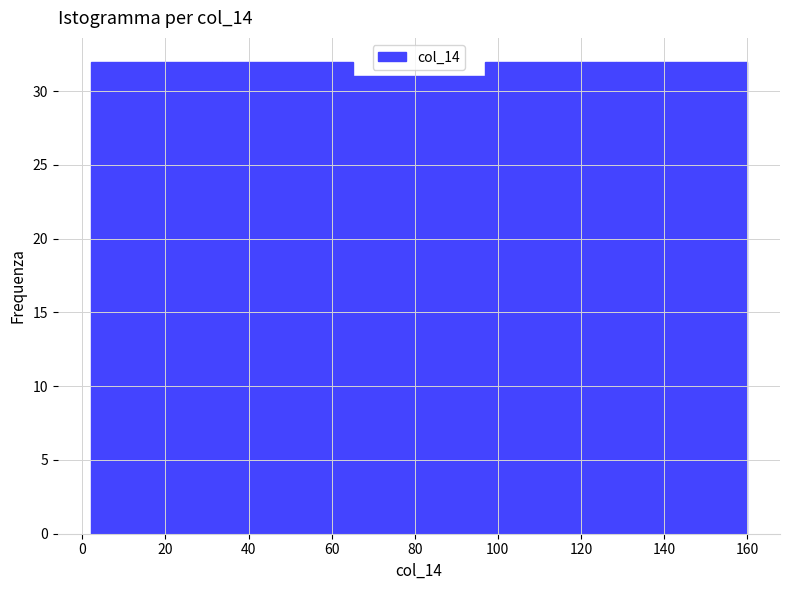

What is the height of the bar covering 33.6 to 65.2 on the x-axis? Neither the bar edges nor the heights are printed on the chart, so give them approximately, as read against the axes.

32